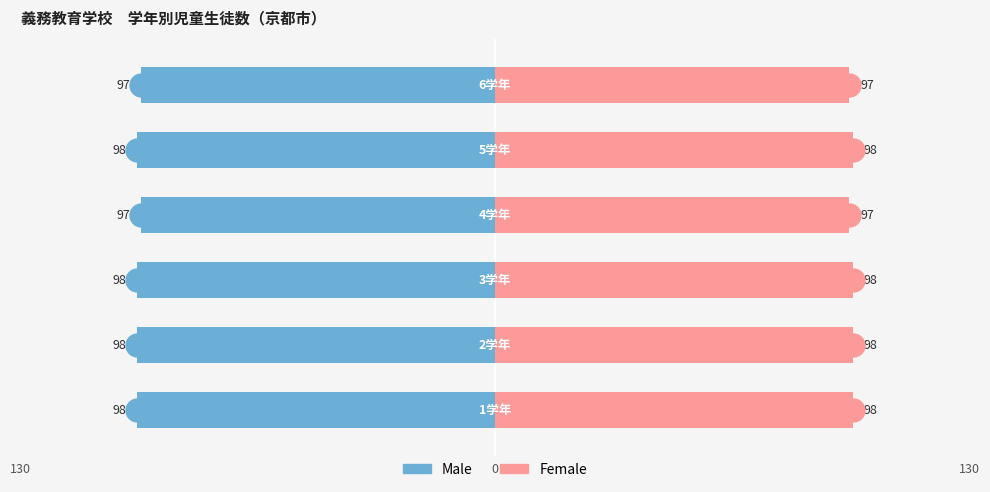

Is the value of Female at 2 greater than the value of Male at 0?

Yes